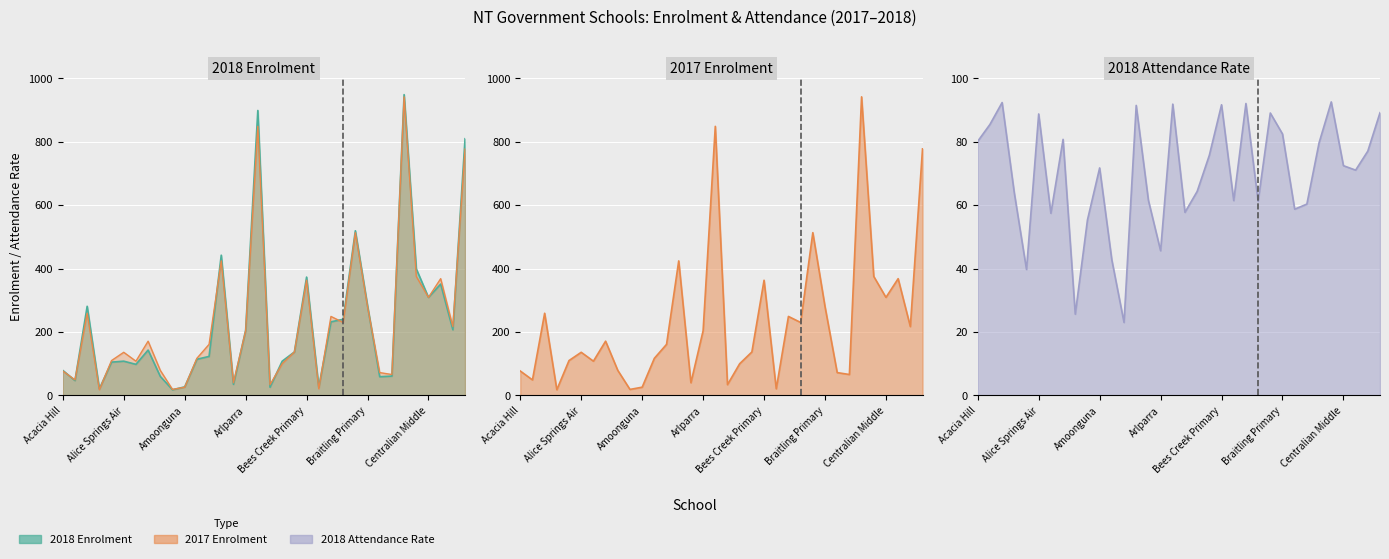

How many lines are shown in the chart?

3